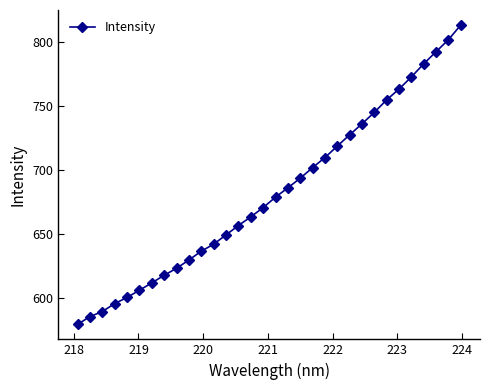

What is the greatest value displayed?

813.0